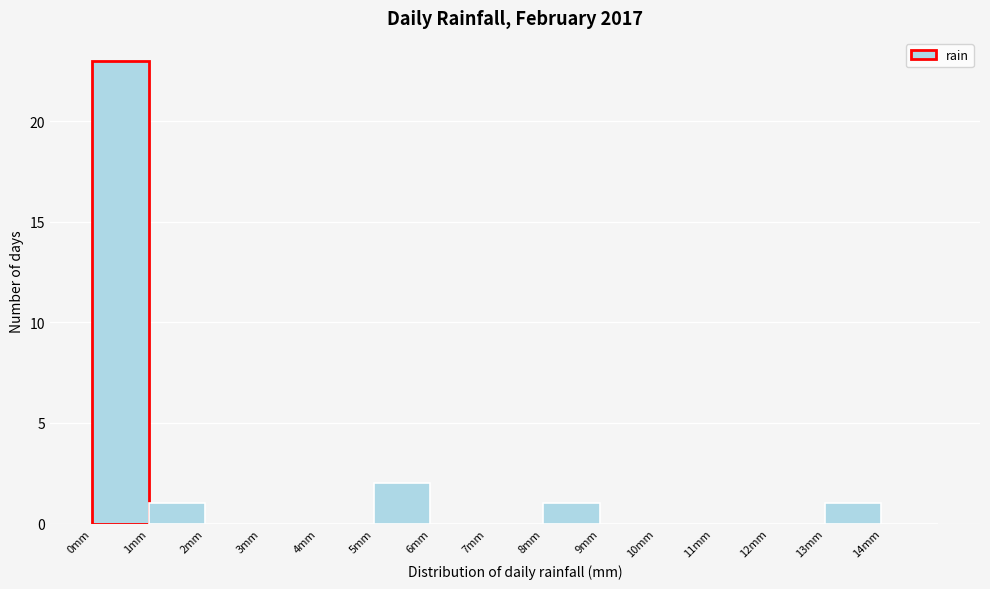

Reading left to right, transcribe this chart: for each bar, give the range it covers on the x-axis and its height. The values are not printed on the chart, so give them approximately, as read against the axis.

0 to 1: 23
1 to 2: 1
2 to 3: 0
3 to 4: 0
4 to 5: 0
5 to 6: 2
6 to 7: 0
7 to 8: 0
8 to 9: 1
9 to 10: 0
10 to 11: 0
11 to 12: 0
12 to 13: 0
13 to 14: 1
14 to 15: 0